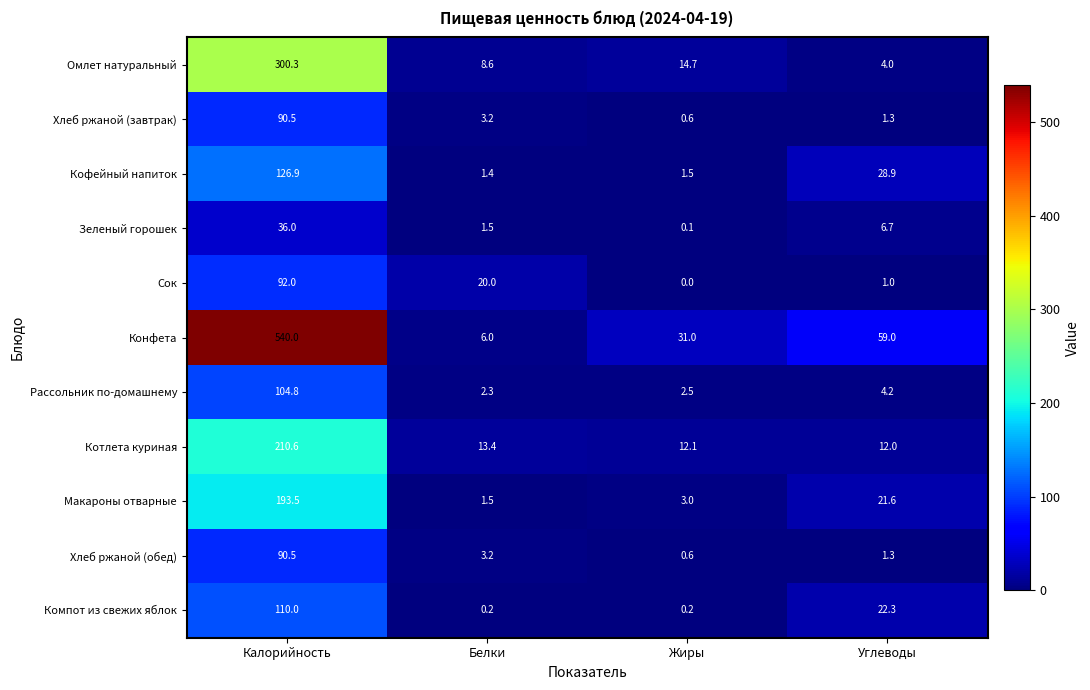

Which series has the largest total across all categories?

Конфета